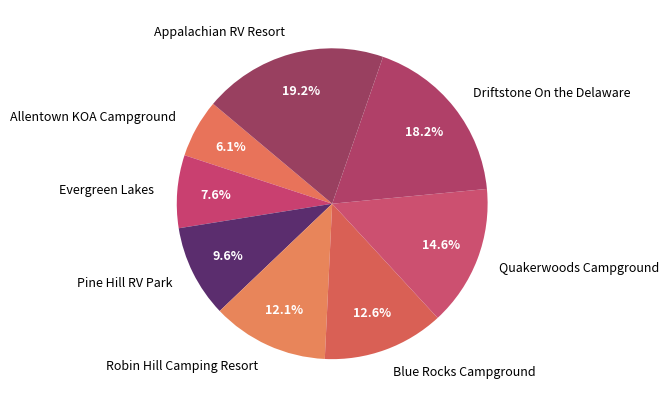

Do Quakerwoods Campground and Allentown KOA Campground together represent more than half of the pie?

No